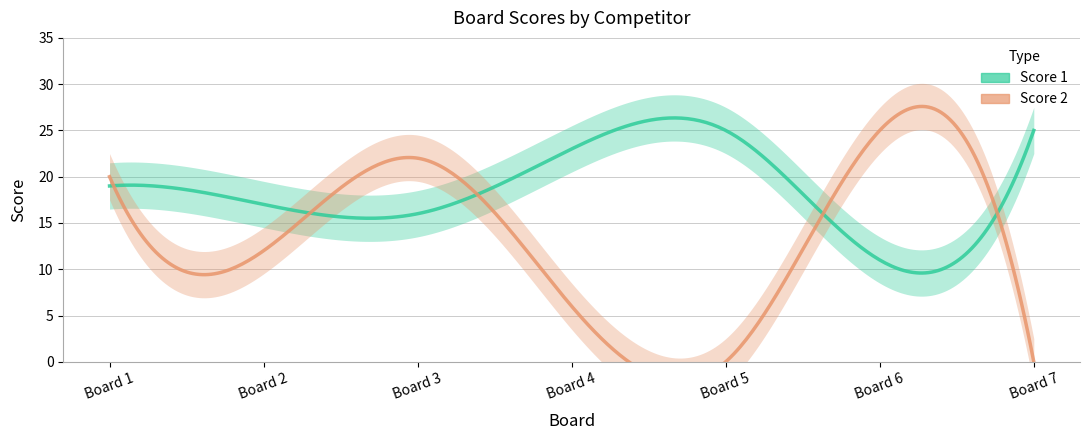

What is the total value across all series at 5?

25